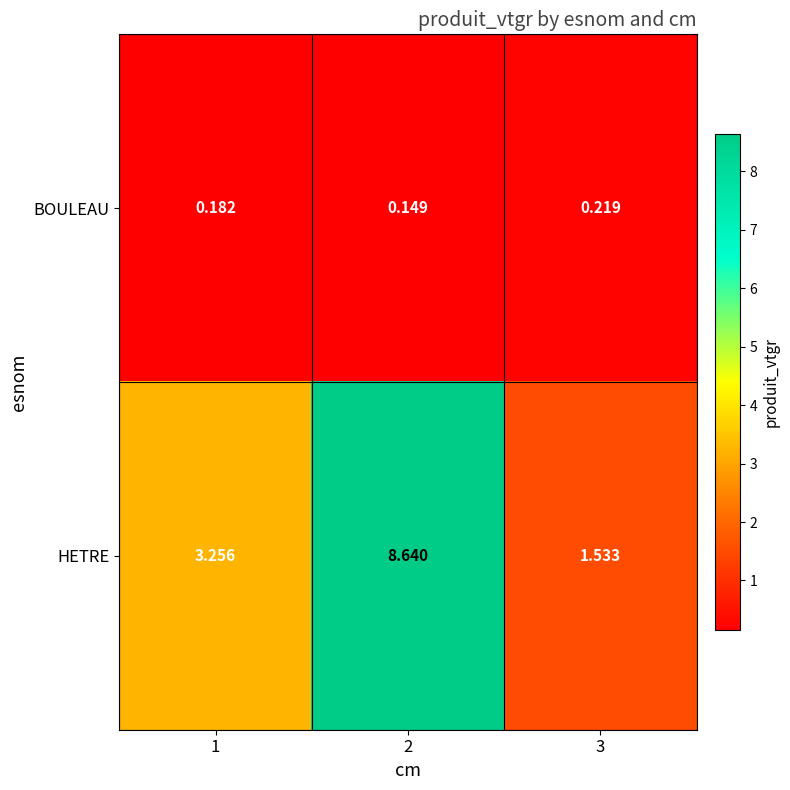

List the series in order of their peak value, lowest first.

BOULEAU, HETRE